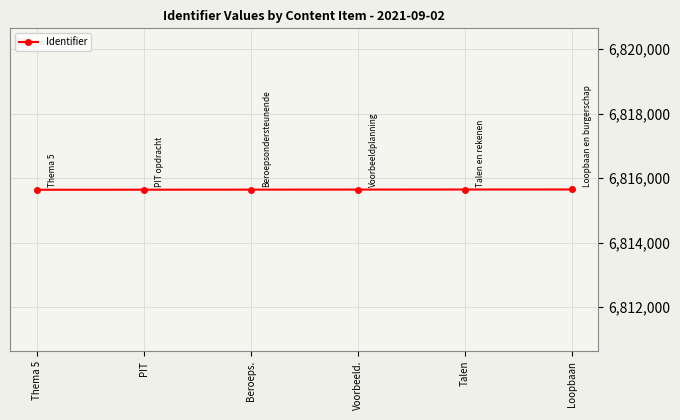

How many values are between 6815642 and 6815648?

4